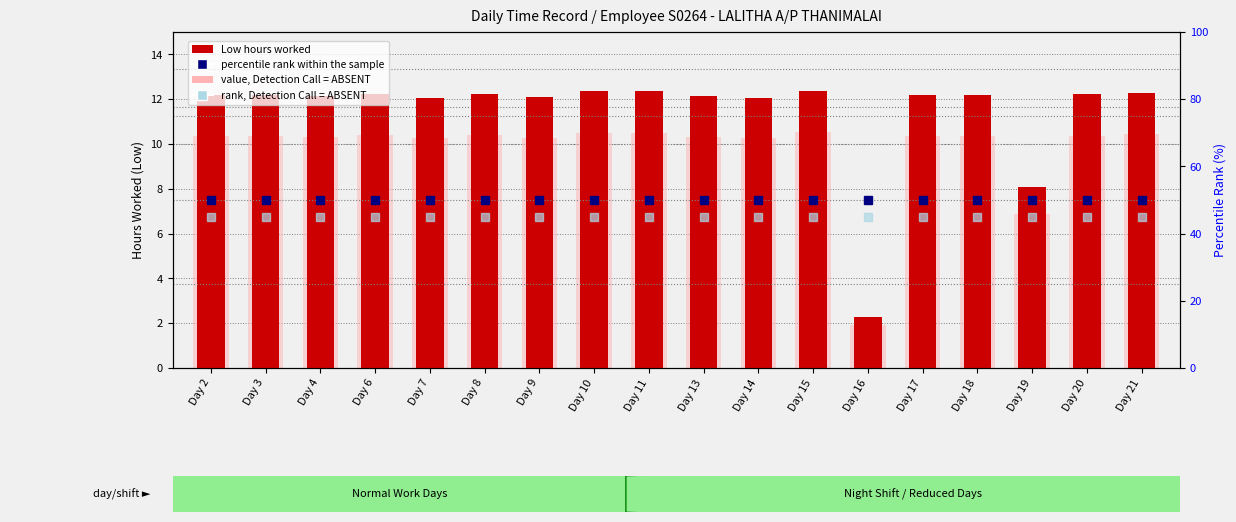

At which label does Low (Hours Worked) first exceed 12?

Day 2